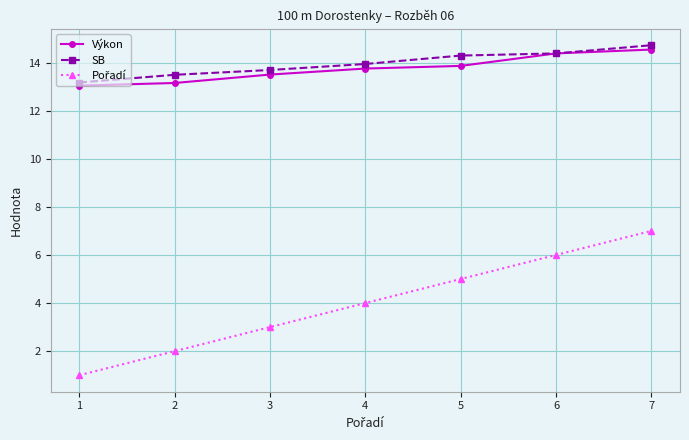

Which label corresponds to the largest value in the chart?

7